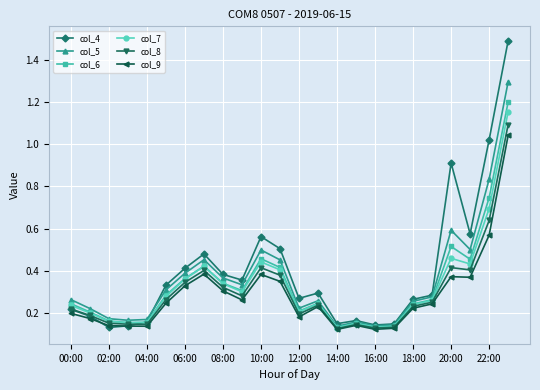

How many col_5 values are between 0 and 1?

23